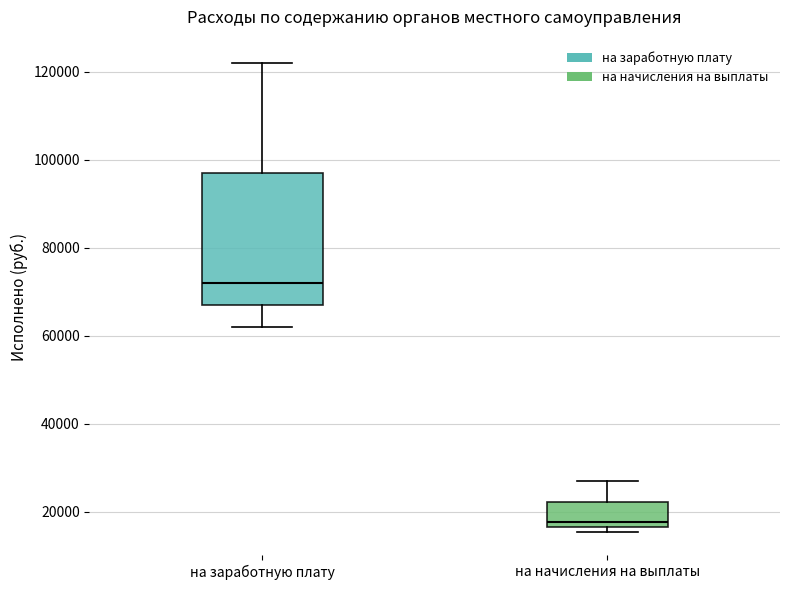

Reading left to right, read every box against the y-axis: the position of its median line, the range the box covers, and the ends of its whiskers. The values are not printed on the chart, so give them approximately, as read against the axis.

на заработную плату: median 72000, box 68000 to 96000, whiskers 62000 to 122000
на начисления на выплаты: median 18000, box 16000 to 22000, whiskers 16000 (just below the box's lower edge) to 26000